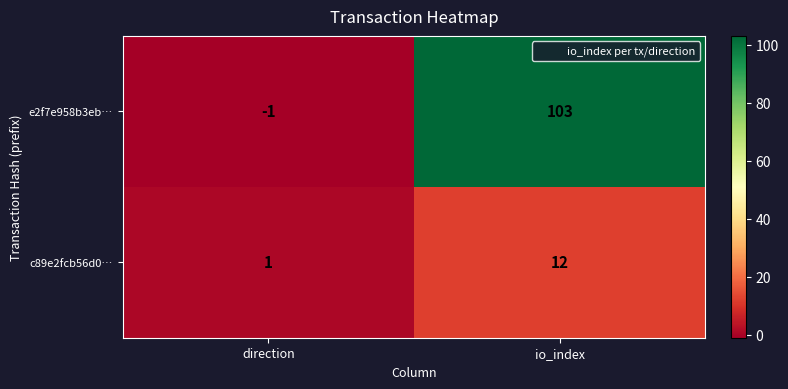

The c89e2fcb56d0… series shows 0 at direction. True or false?

False